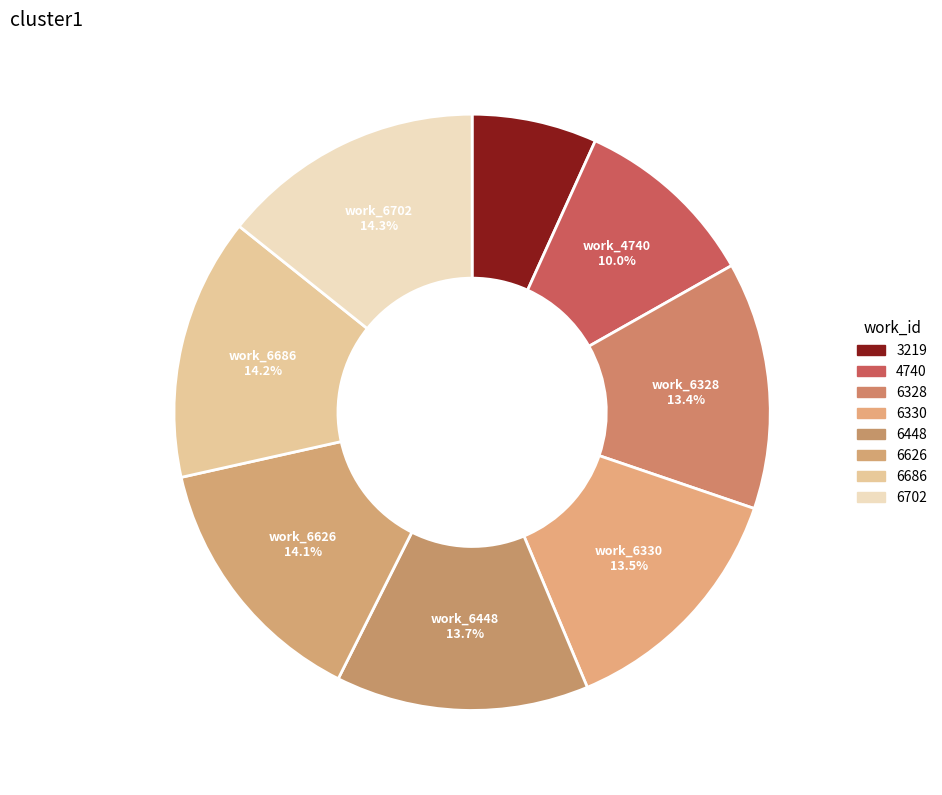

Count the number of slices in the pie.

8